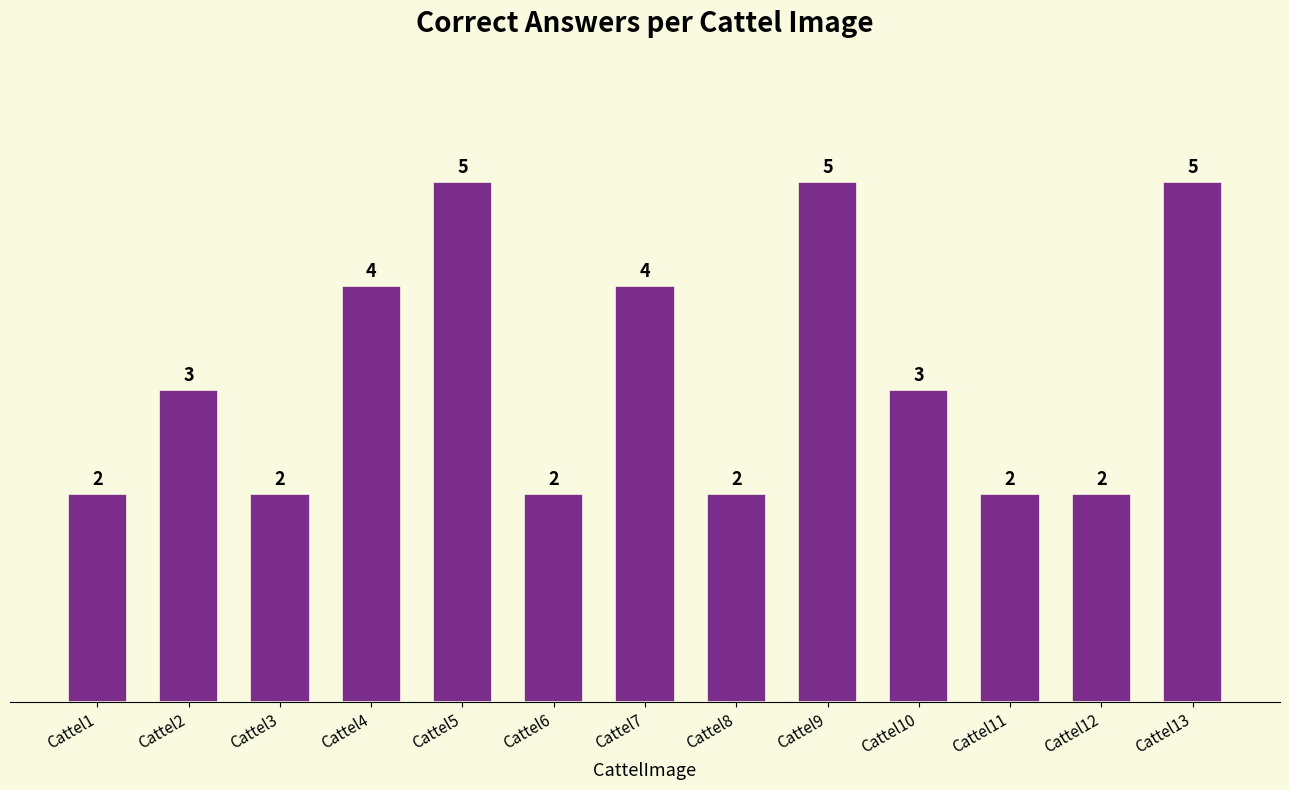

Is it true that the value at Cattel2 is 3?

True